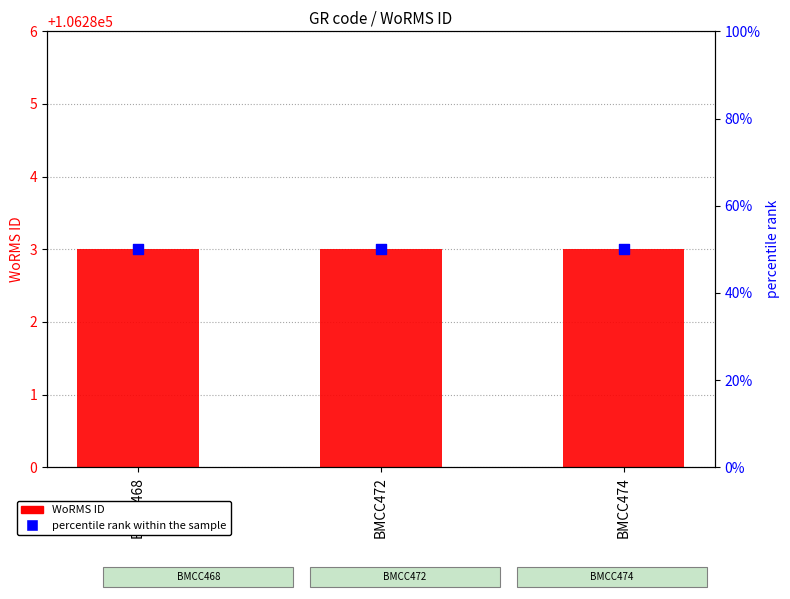

What are all the series names shown in the legend?

WoRMS ID, percentile rank within the sample